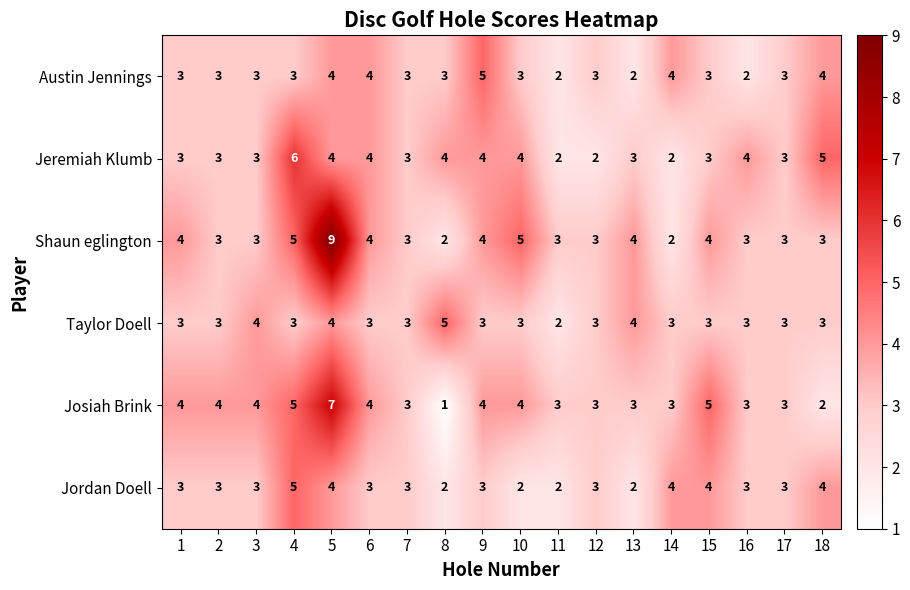

Which series has the widest spread of values?

Shaun eglington